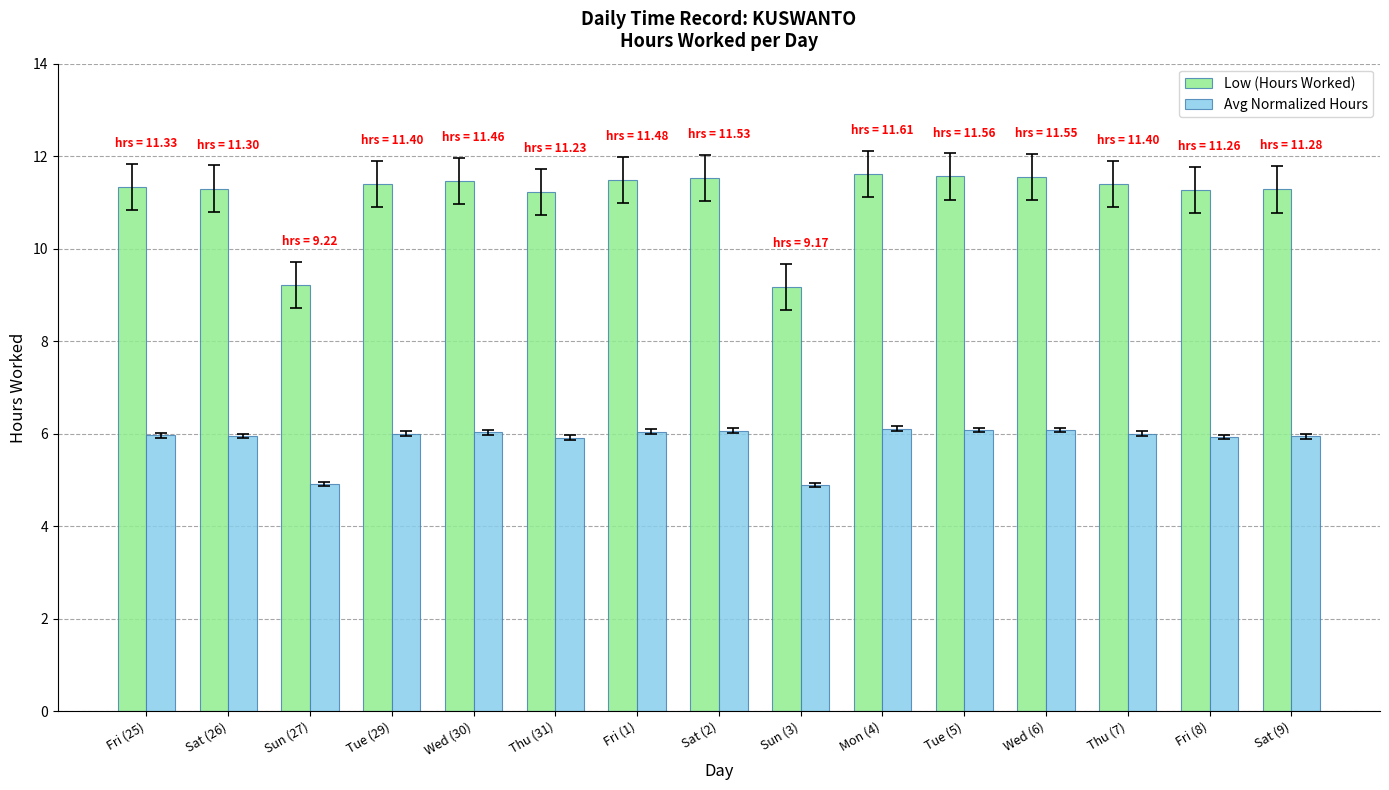

What is the total value across all series at Sun (27)?

14.1